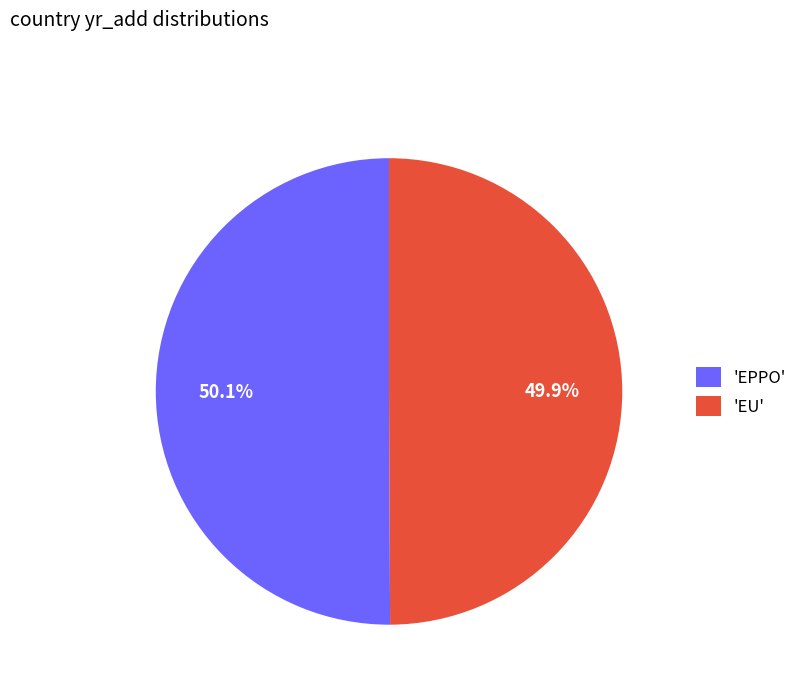

Is there any slice that represents more than half of the pie?

Yes